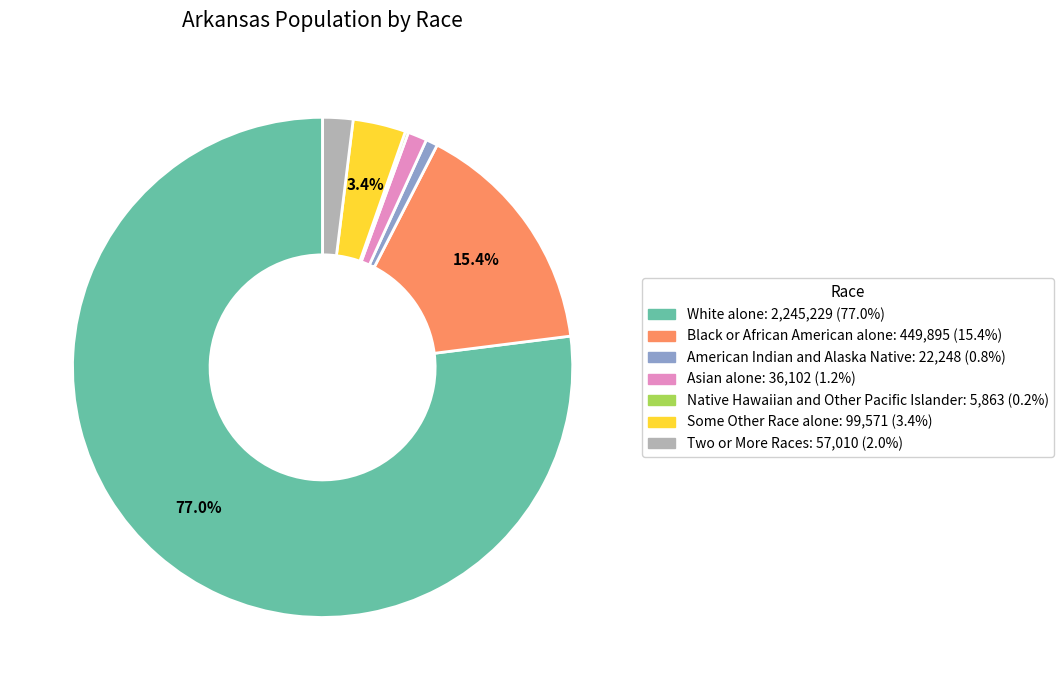

Does White alone account for over 50% of the chart?

Yes